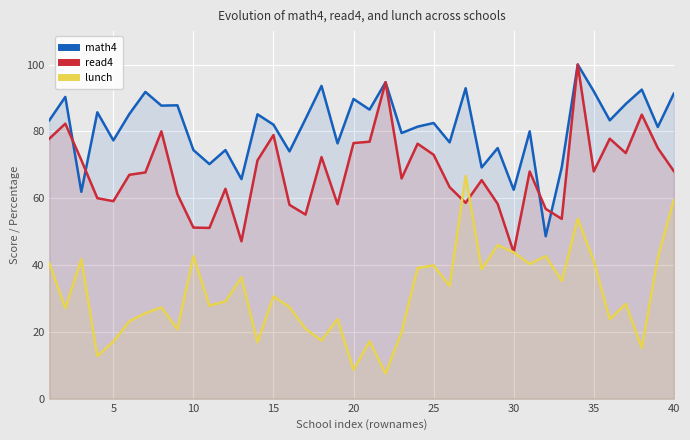

What is the sum of all math4 values?

3247.5